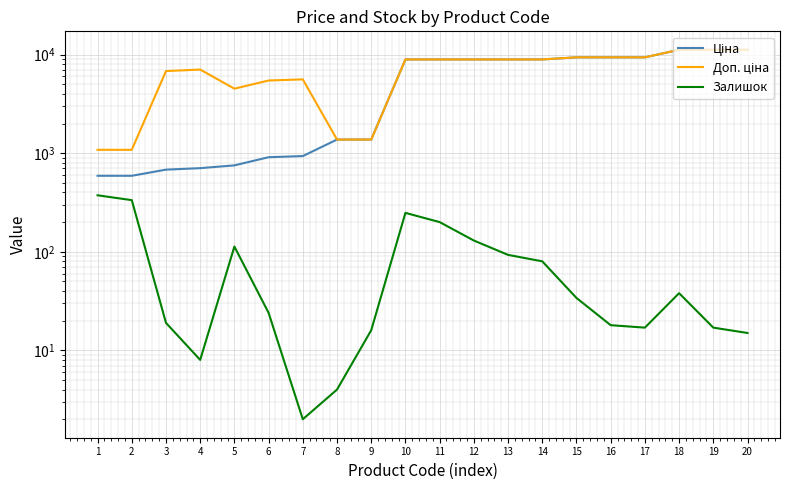

What is the difference between the second highest and second lowest values in the Доп. ціна series?

10106.5